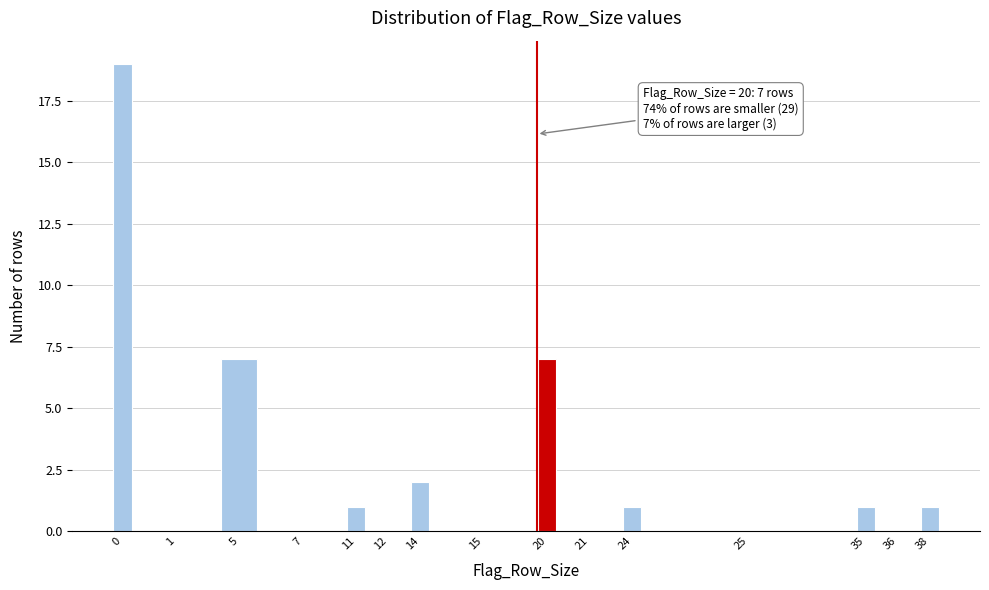

Reading left to right, what are all the values shown in this chart?

0=19	1=0	5=7	7=0	11=1	12=0	14=2	15=0	20=7	21=0	24=1	25=0	35=1	36=0	38=1